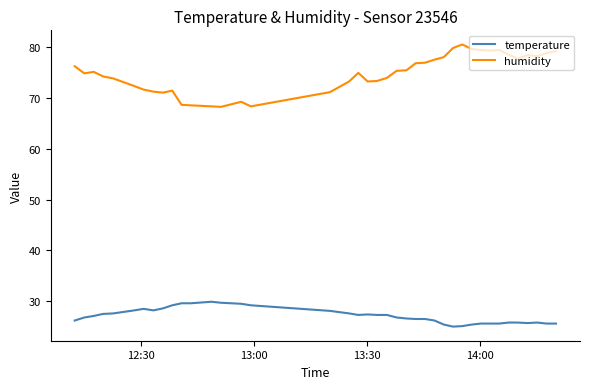

What is the greatest value displayed?

80.6